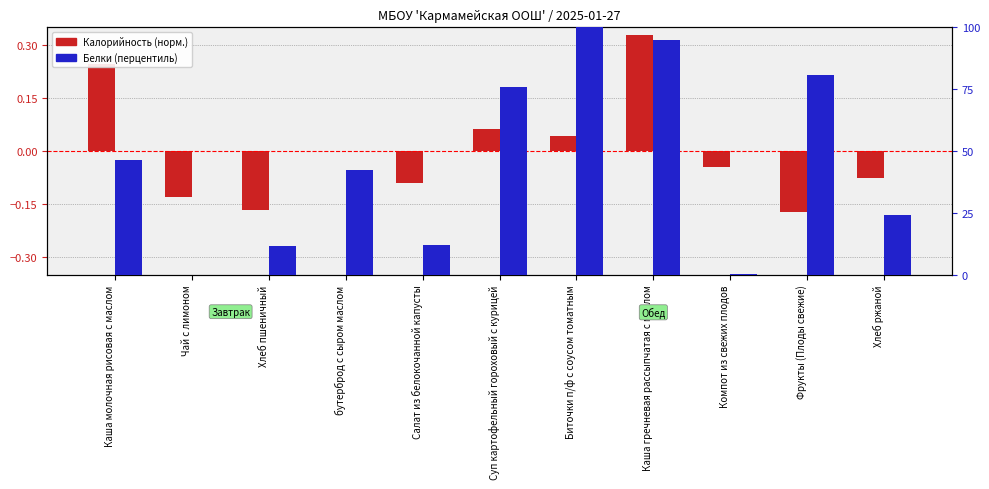

What is the value of the Белки (перцентиль) bar at the 7th from the left?

100.0